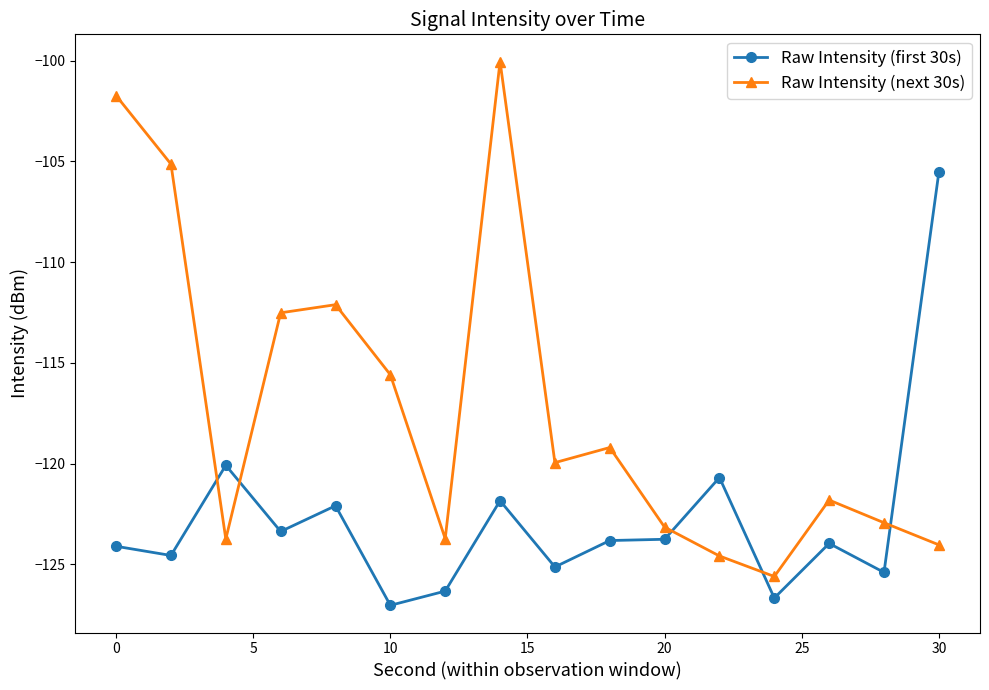

What is the sum of all Raw Intensity (next 30s) values?

-1875.8